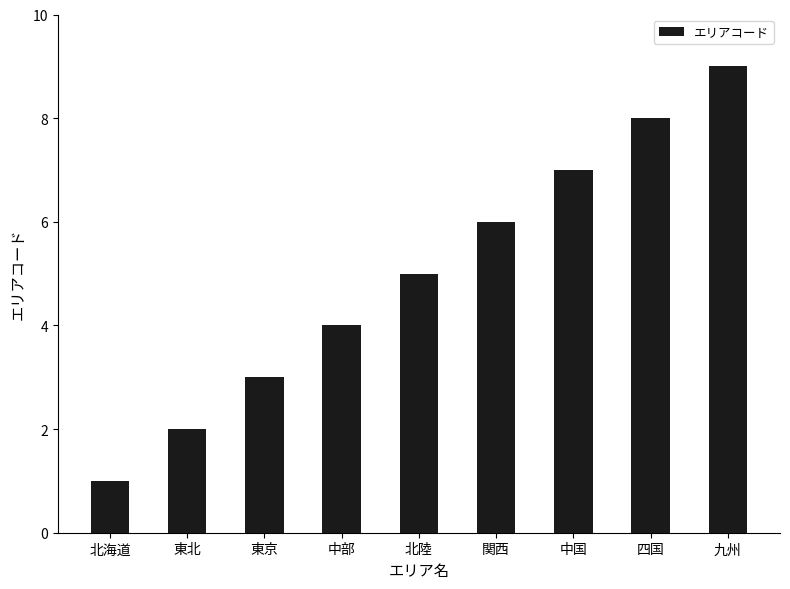

Is it true that the value at 中部 is 2?

False